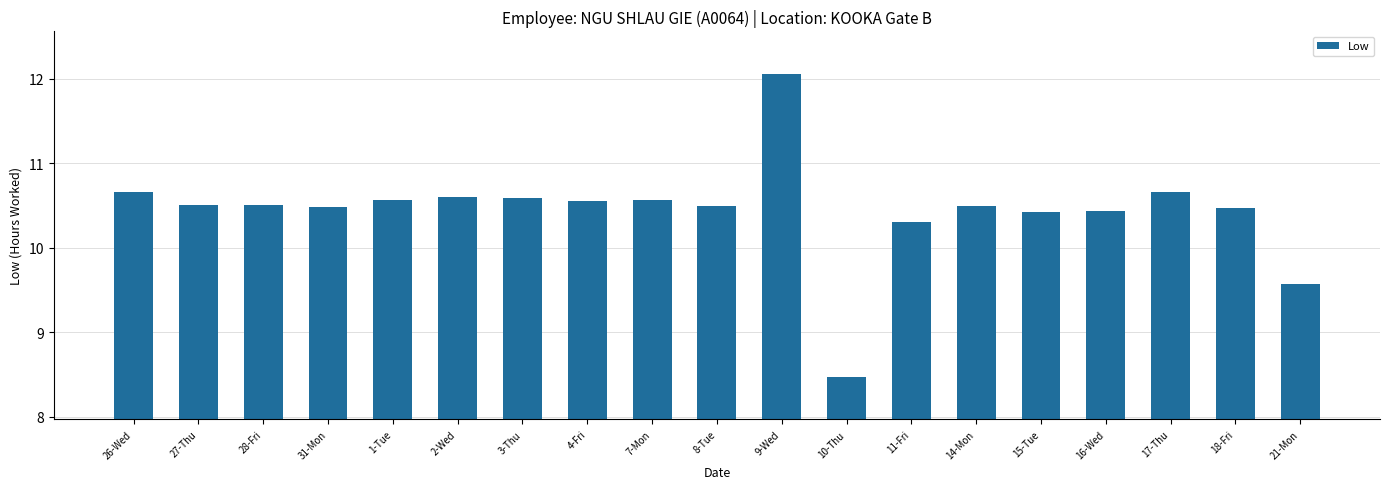

What is the ratio of the value at 4-Fri to the value at 1-Tue?

1.0